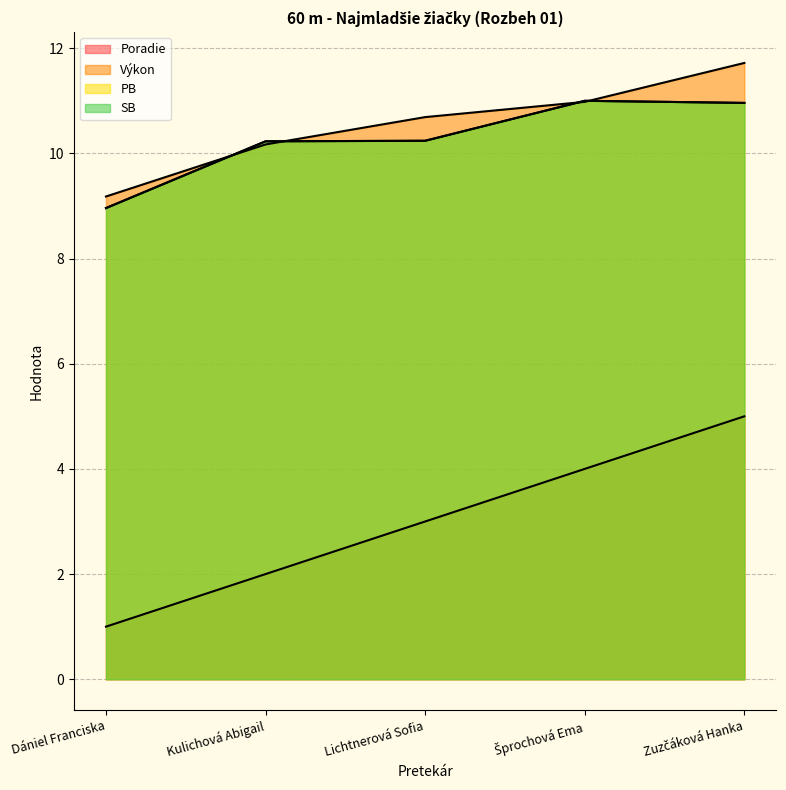

Reading left to right, what are all the values shown in this chart?

Poradie: 1.0	2.0	3.0	4.0	5.0
Výkon: 9.2	10.2	10.7	11.0	11.7
PB: 9.0	10.2	10.2	11.0	11.0
SB: 9.0	10.2	10.2	11.0	11.0